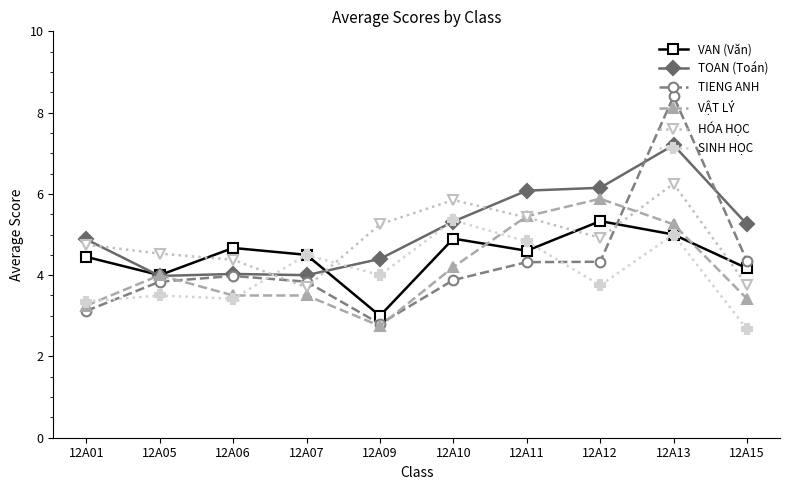

What is the highest value of the TIENG ANH series?

8.4